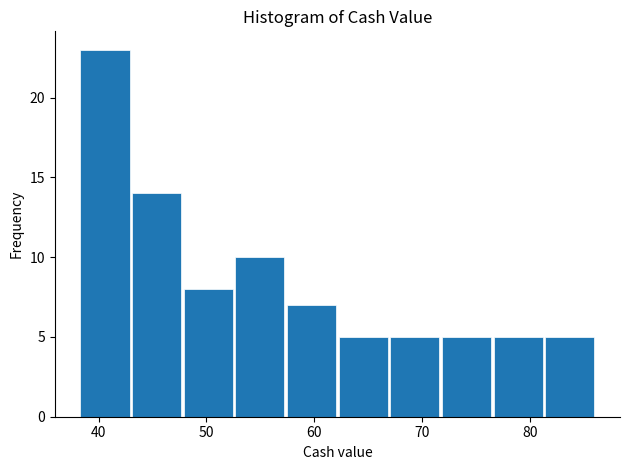

Over which range of the x-axis is the bar tallest?

38 to 43